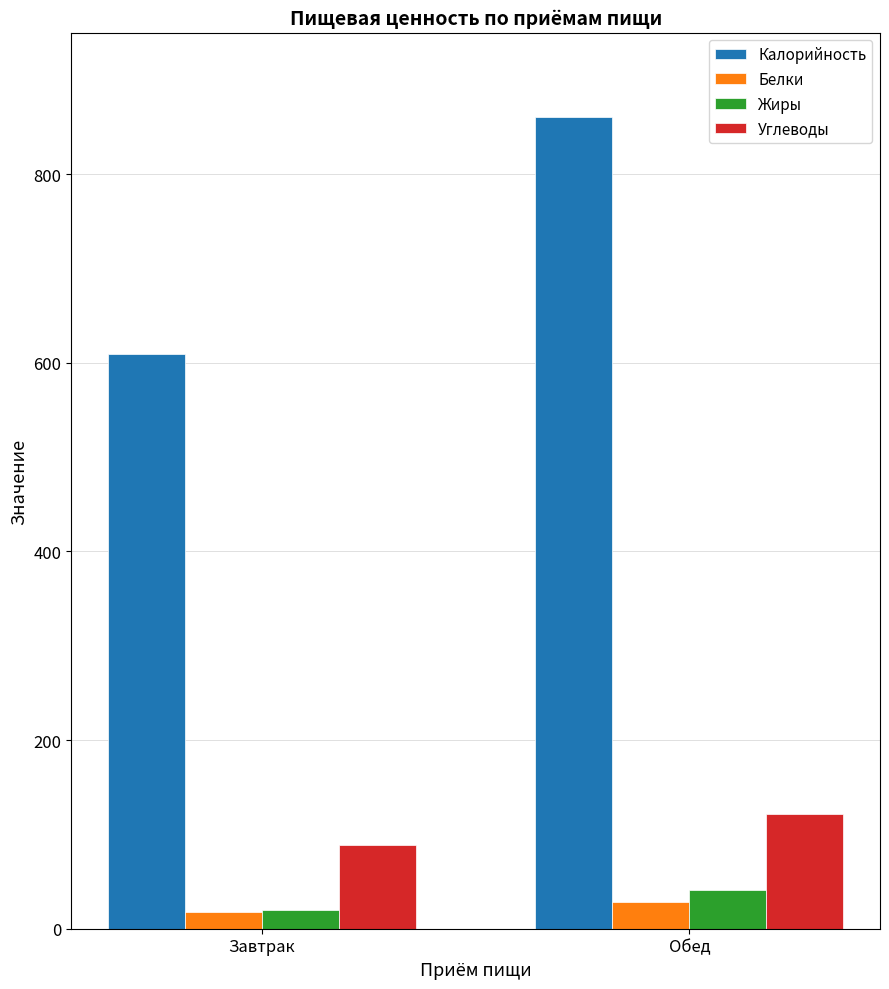

How many groups of bars are there?

2